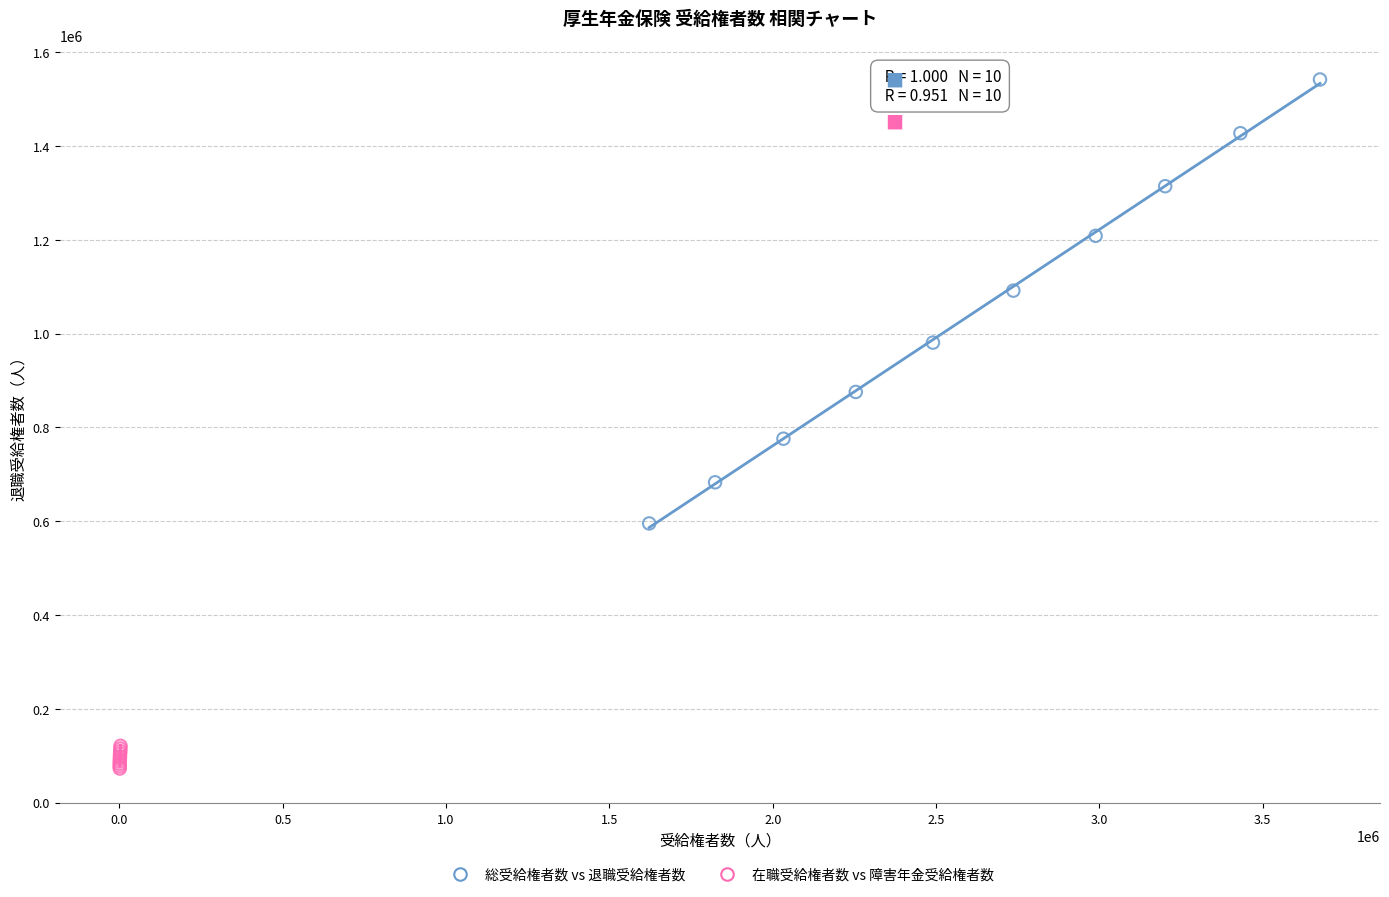

Which series has the largest Y range (max minus min)?

総受給権者数 vs 退職受給権者数